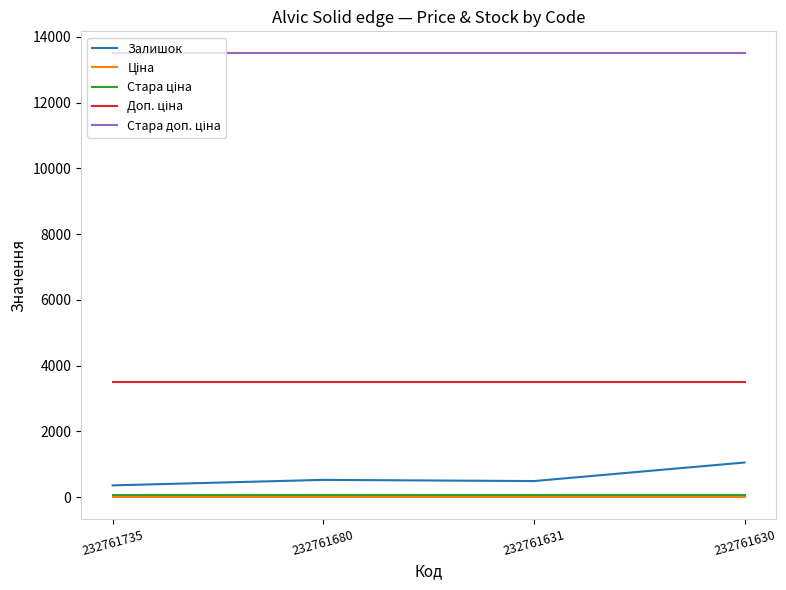

The value of Залишок at 232761680 is 528.0. True or false?

True